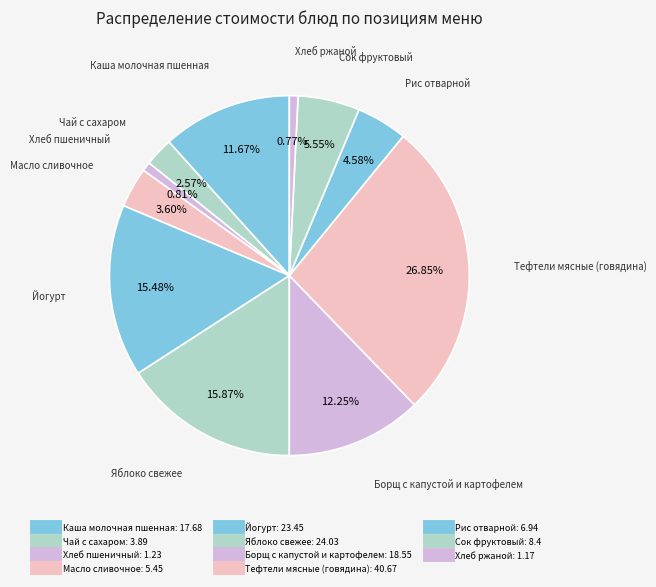

What portion of the pie excludes Рис отварной?

95.4%